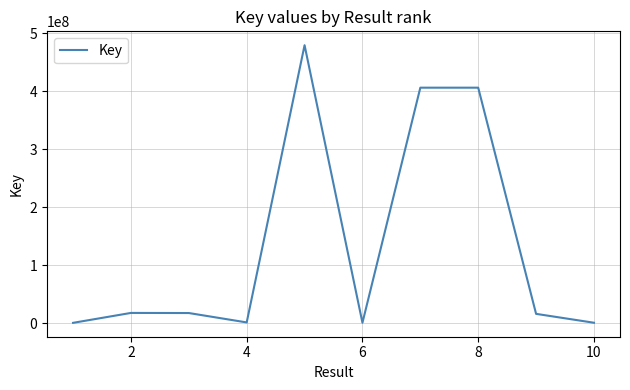

What is the maximum value shown in the chart?

479797960